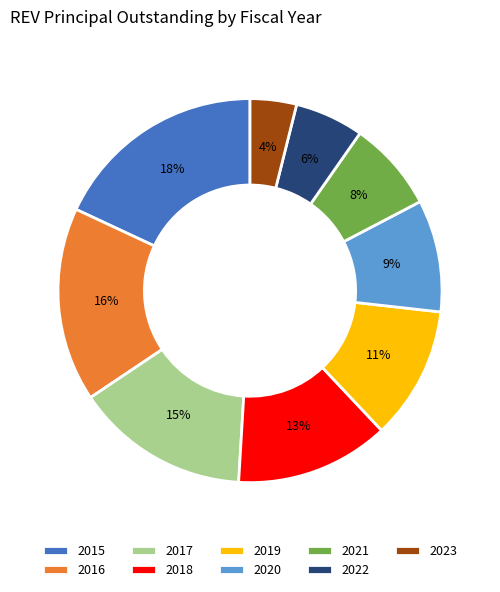

To the nearest percent, what is the difference between the largest and smallest slice percentages?

14%